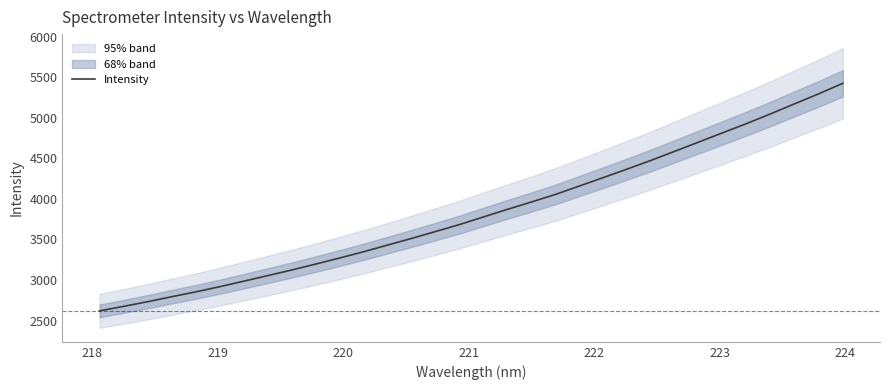

Reading right to left, transcribe all the data shown in this chart.

5427.2	5297.9	5175.7	5051.9	4932.5	4818.0	4704.1	4590.3	4477.0	4369.1	4263.6	4159.1	4055.2	3962.3	3871.6	3778.1	3683.9	3597.9	3512.6	3430.6	3348.3	3270.8	3195.9	3122.6	3053.5	2984.8	2916.7	2852.9	2793.1	2731.8	2674.4	2619.0